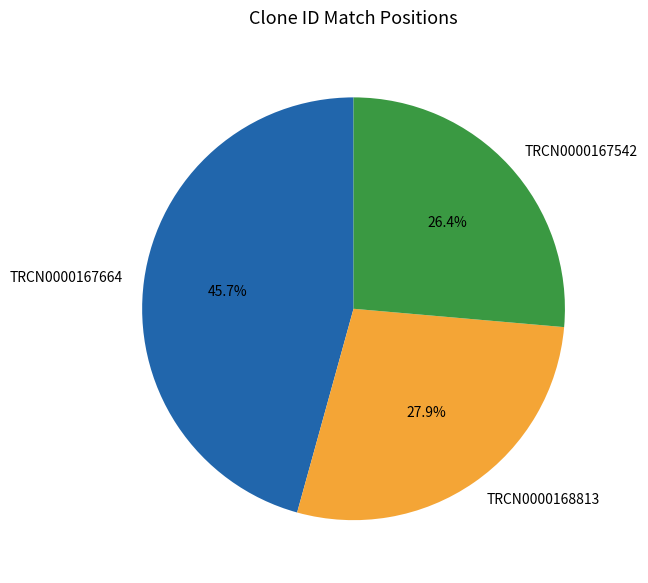

To the nearest percent, what portion does TRCN0000167542 represent?

26%